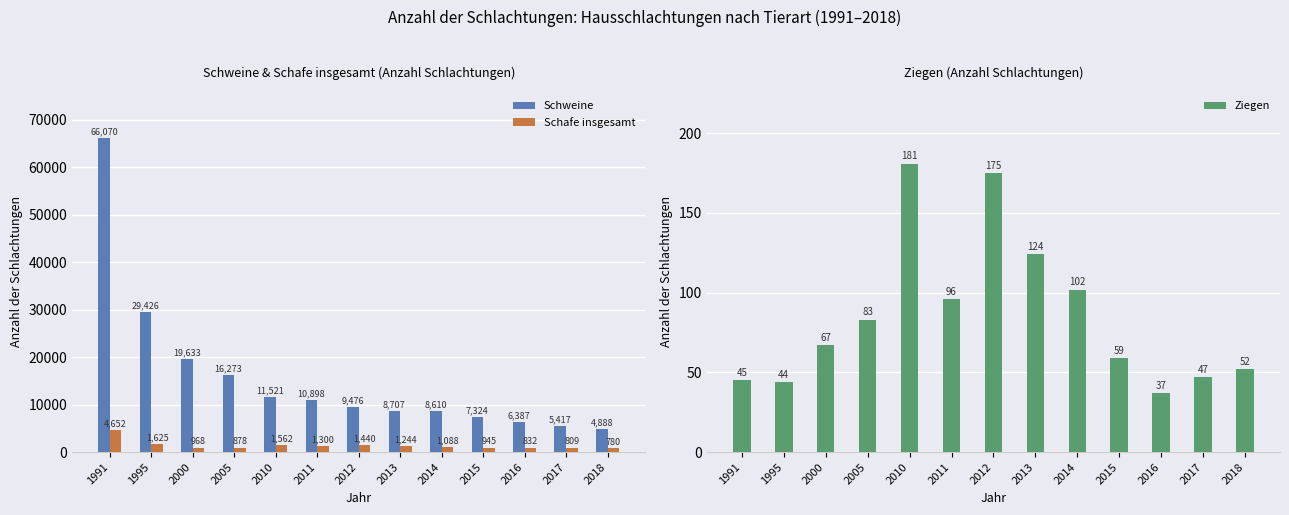

At which label does Schafe insgesamt first exceed 1088?

1991